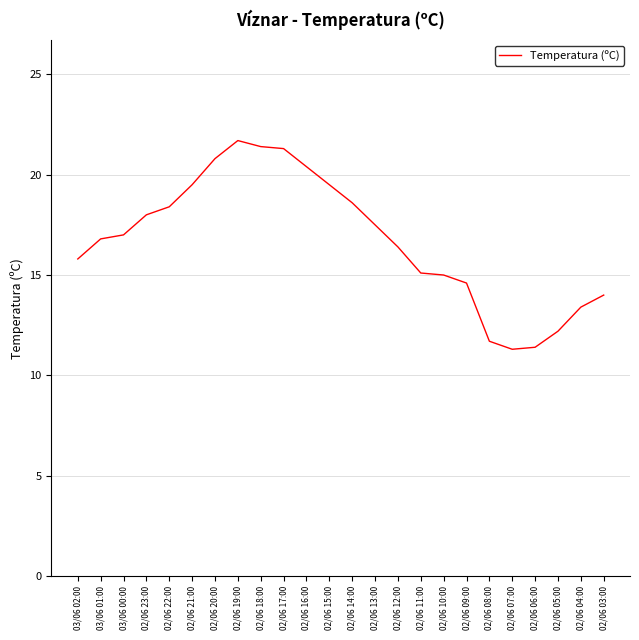

What is the difference between the values at 02/06 09:00 and 02/06 06:00?

3.2